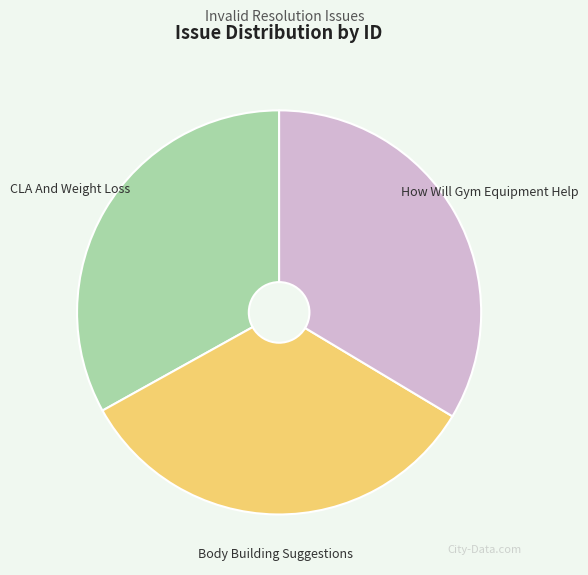

How many slices are in this pie chart?

3